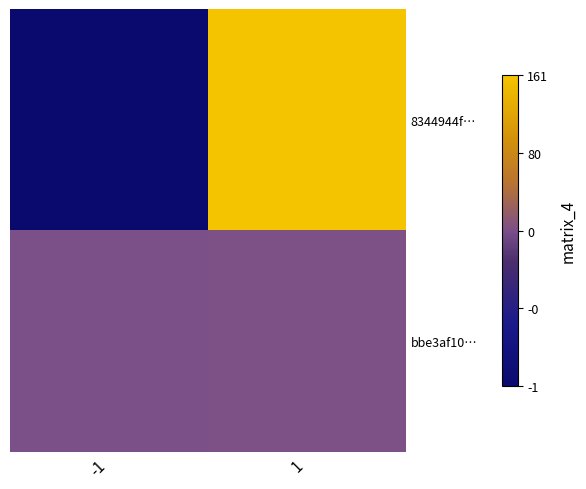

Rank the series at 1 from lowest to highest value.

bbe3af10…, 8344944f…